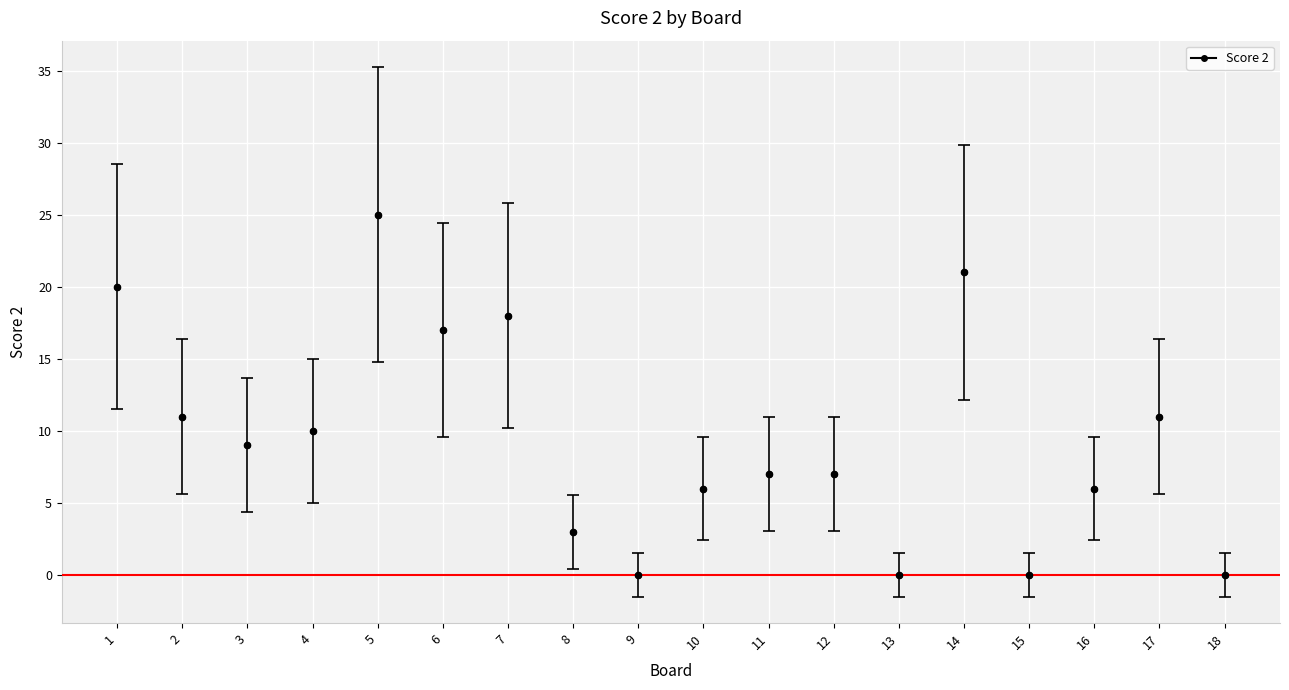

What is the range of Y values (max minus min)?

25